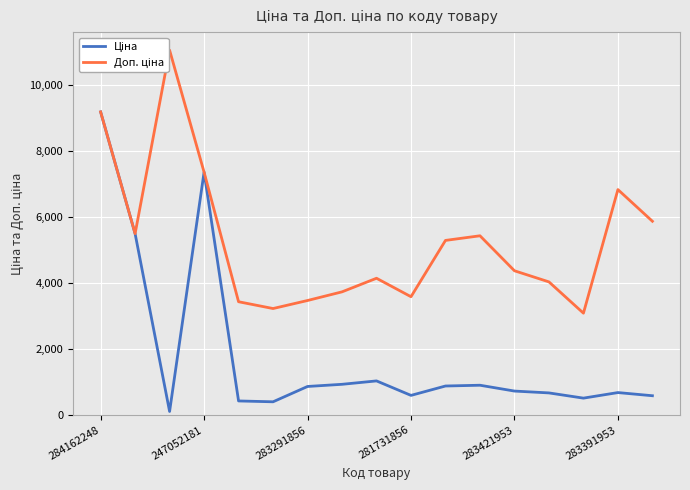

What is the lowest value of the Ціна series?

110.5